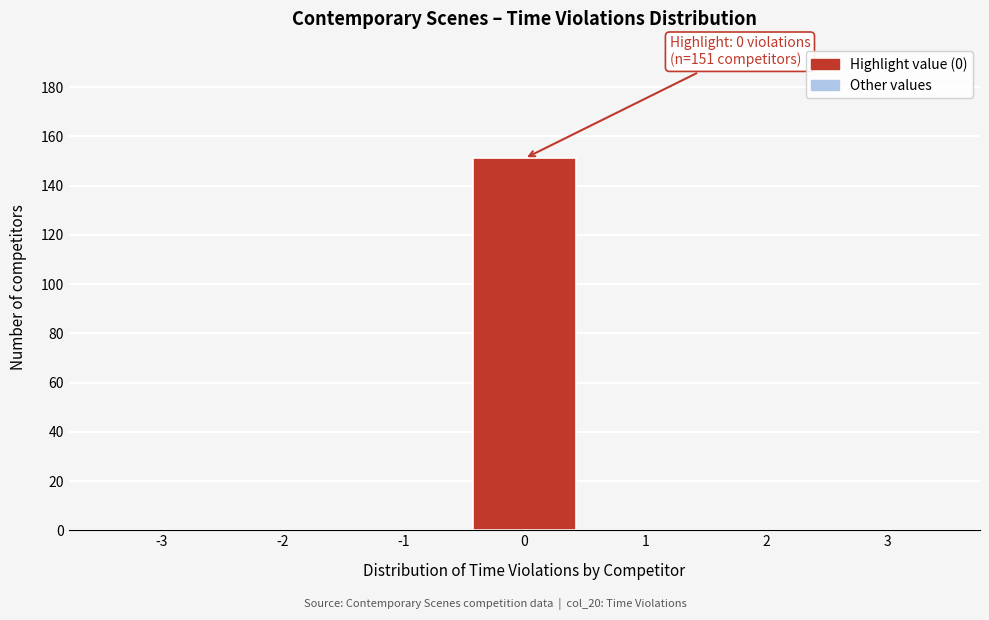

Over which range of the x-axis is the bar tallest?

-0.5 to 0.5